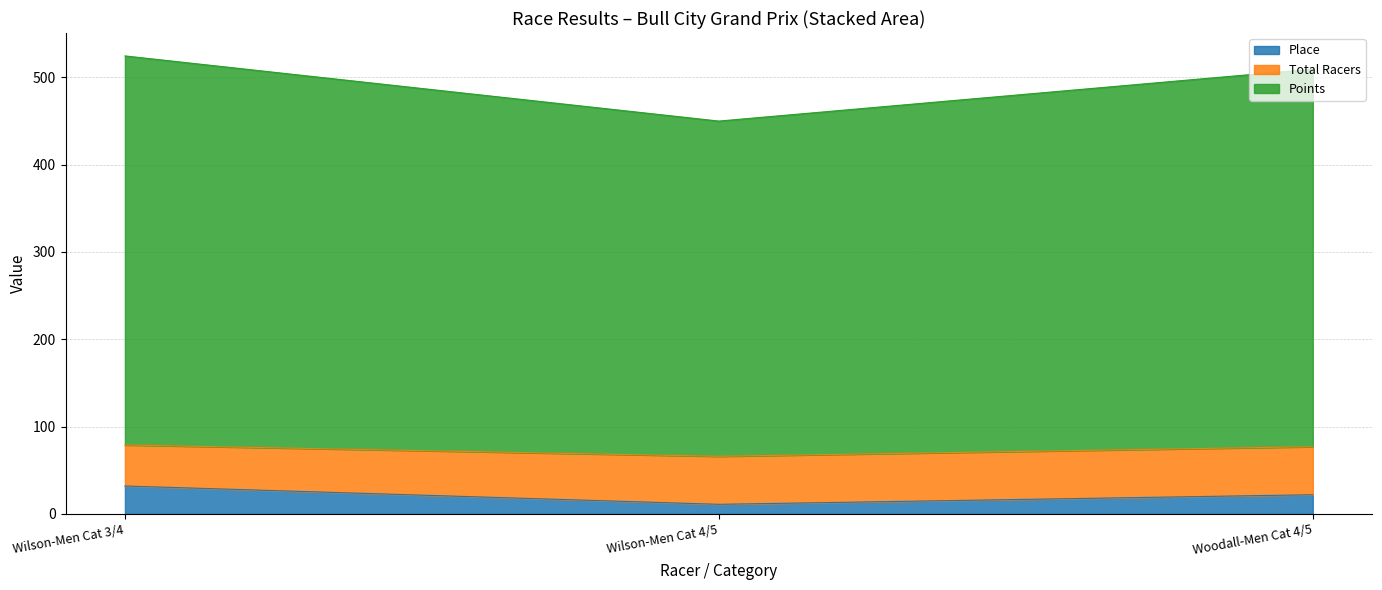

Which series has the largest range (max minus min)?

Points